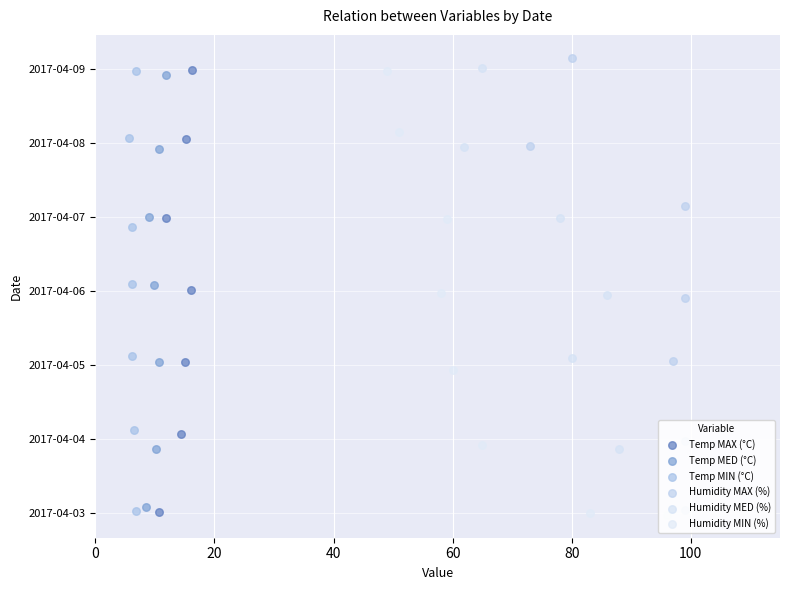

Is the value of Humidity MED (%) at 60 greater than the value of Temp MIN (°C) at 100?

No